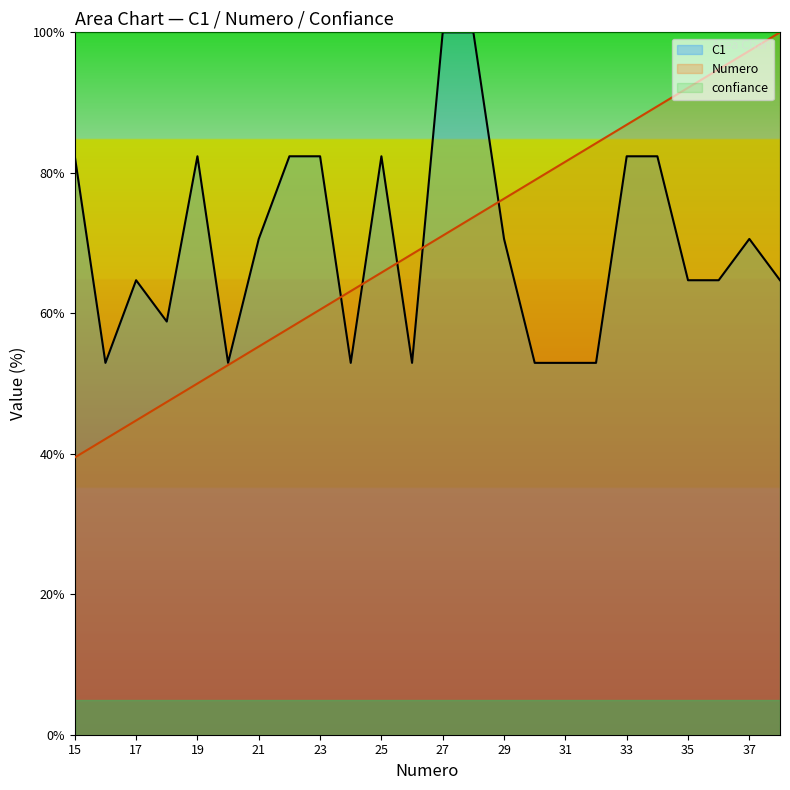

At which category is the sum across all series the highest?

28